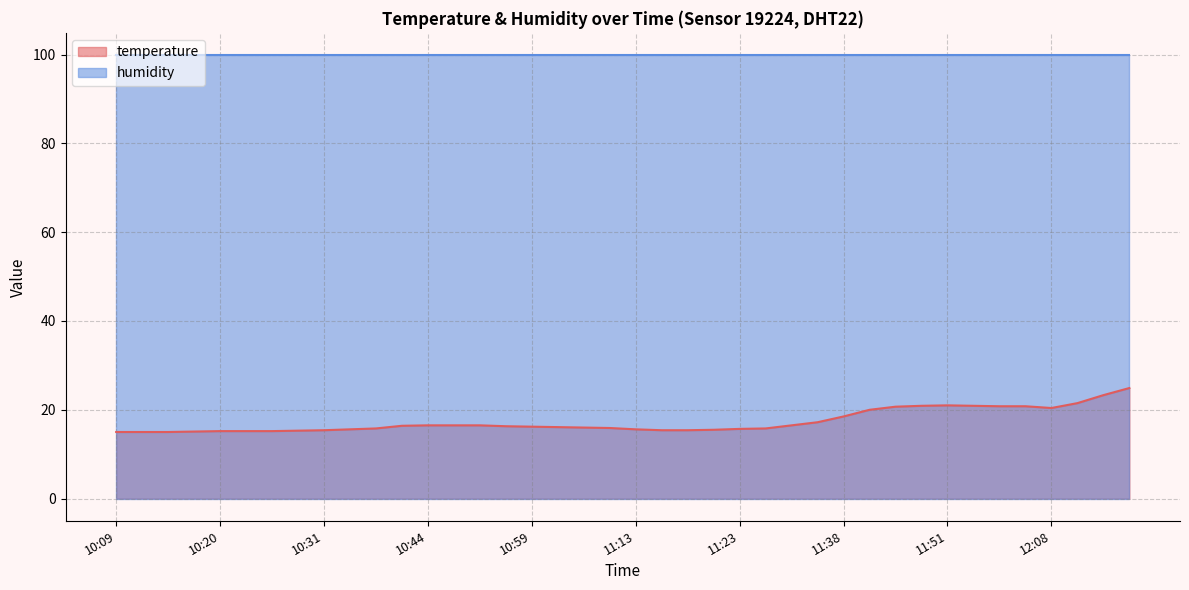

Reading left to right, extract all data points from this chart.

15.0	15.0	15.0	15.1	15.2	15.2	15.2	15.3	15.4	15.6	15.8	16.4	16.5	16.5	16.5	16.3	16.2	16.1	16.0	15.9	15.6	15.4	15.4	15.5	15.7	15.8	16.5	17.2	18.5	20.0	20.7	20.9	21.0	20.9	20.8	20.8	20.4	21.5	23.3	24.9